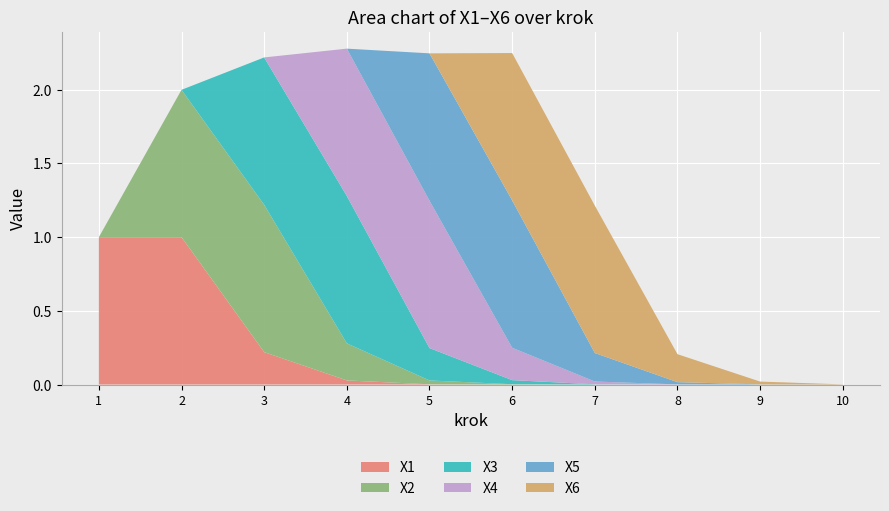

Reading right to left, extract all data points from this chart.

X1: 10=0.0	9=0.0	8=0.0	7=0.0	6=0.0	5=0.0	4=0.0	3=0.2	2=1.0	1=1.0
X2: 10=0.0	9=0.0	8=0.0	7=0.0	6=0.0	5=0.0	4=0.3	3=1.0	2=1.0	1=0.0
X3: 10=0.0	9=0.0	8=0.0	7=0.0	6=0.0	5=0.2	4=1.0	3=1.0	2=0.0	1=0.0
X4: 10=0.0	9=0.0	8=0.0	7=0.0	6=0.2	5=1.0	4=1.0	3=0.0	2=0.0	1=0.0
X5: 10=0.0	9=0.0	8=0.0	7=0.2	6=1.0	5=1.0	4=0.0	3=0.0	2=0.0	1=0.0
X6: 10=0.0	9=0.0	8=0.2	7=1.0	6=1.0	5=0.0	4=0.0	3=0.0	2=0.0	1=0.0